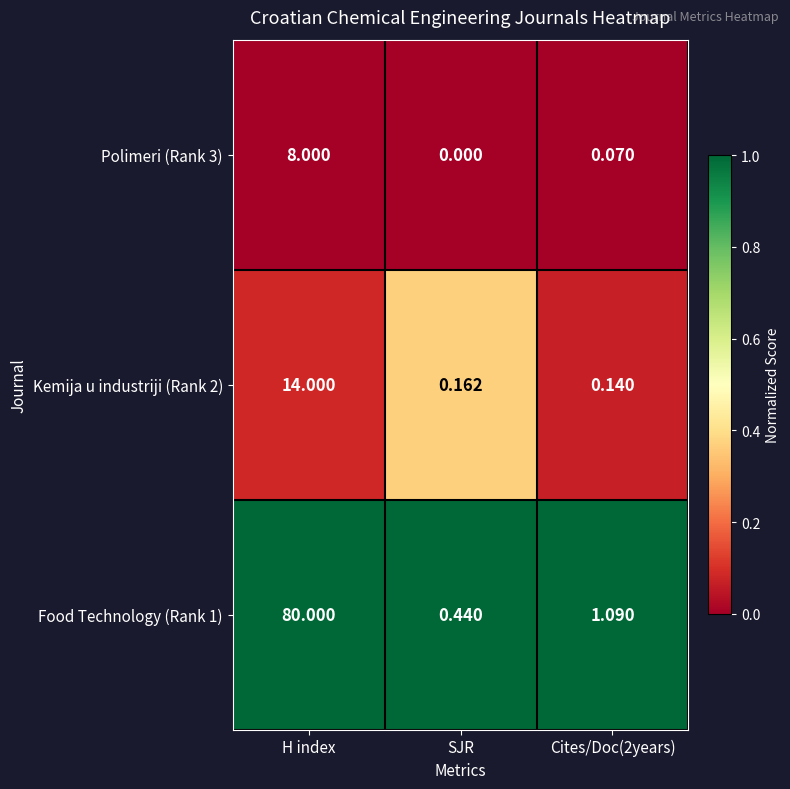

Between H index and Cites/Doc(2years), which series saw the biggest shift?

Food Technology (Rank 1)